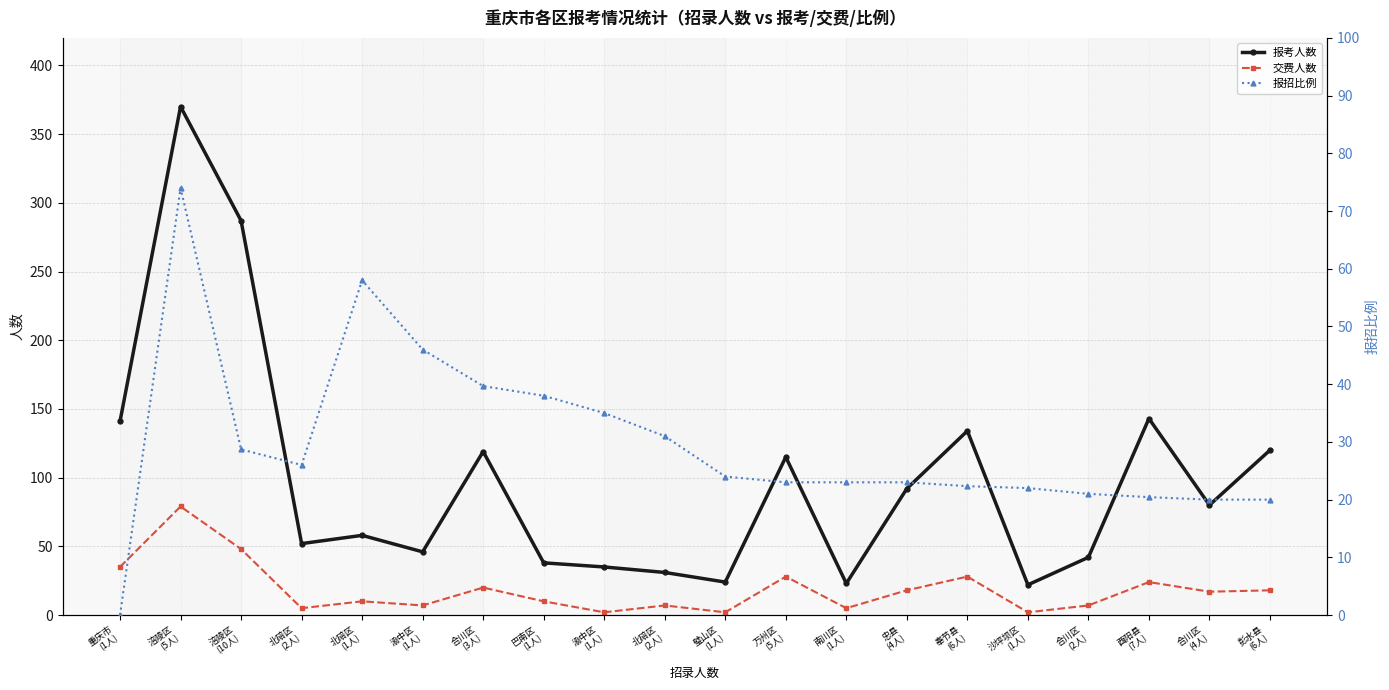

Between which two adjacent categories do 报招比例 and 交费人数 first intersect?

涪陵区
(10人) and 北碚区
(2人)